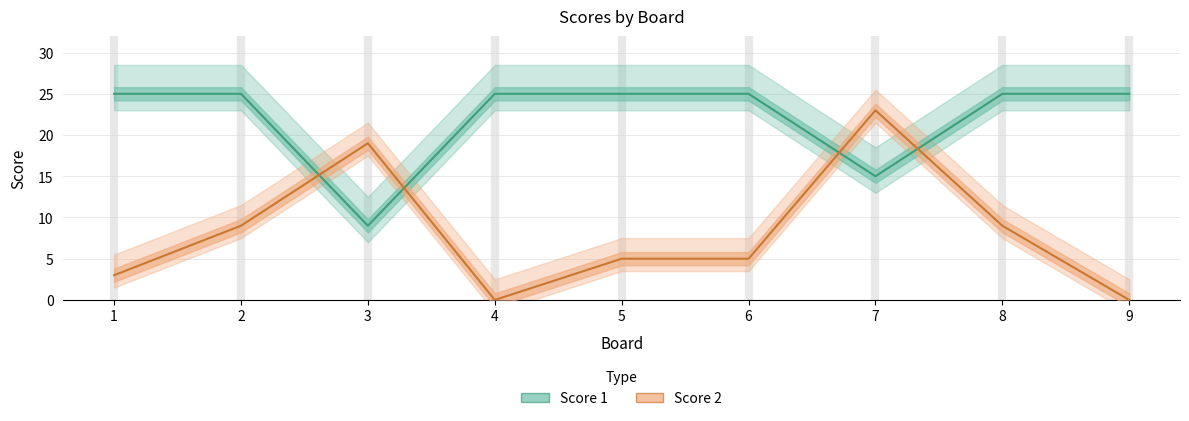

Reading left to right, extract all data points from this chart.

Score 1: 25	25	9	25	25	25	15	25	25
Score 2: 3	9	19	0	5	5	23	9	0